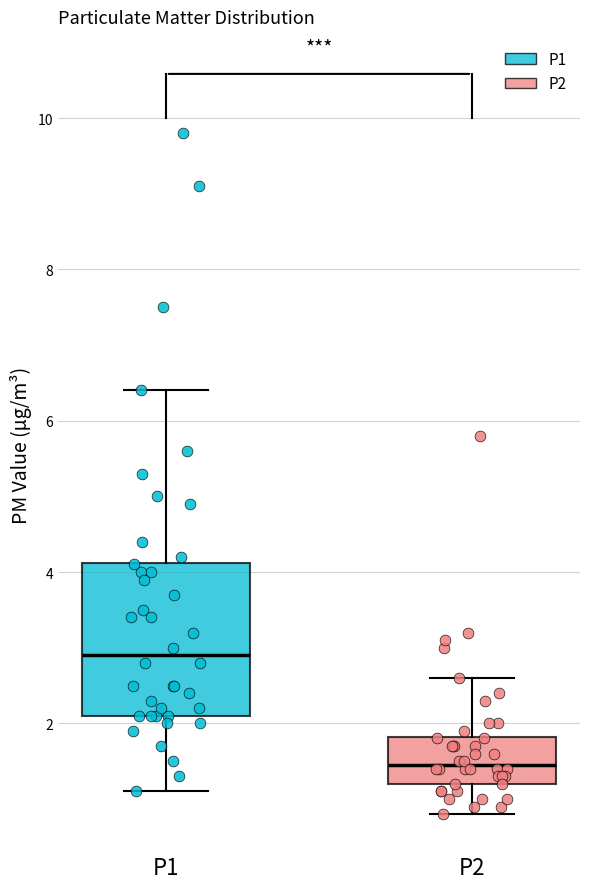

Reading left to right, transcribe this box plot: for each box, give where its median line is, the range the box spans, and where its two whiskers end, as read against the y-axis. The values are not printed on the chart, so give them approximately, as read against the axis.

P1: median 3.0, box 2.2 to 4.2, whiskers 1.2 to 6.4
P2: median 1.4, box 1.2 to 1.8, whiskers 0.8 to 2.6